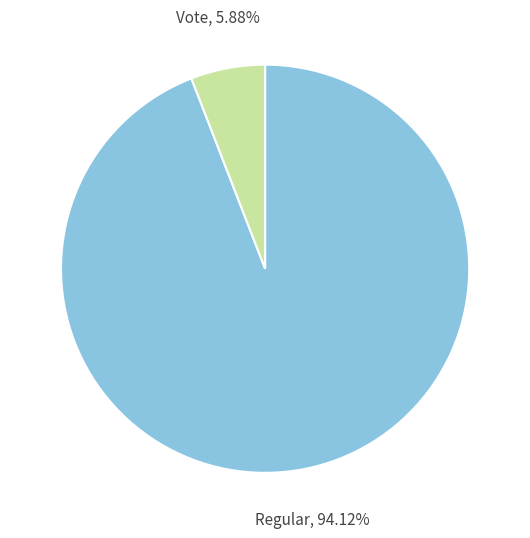

To the nearest percent, what is the combined percentage of Vote and Regular?

100%